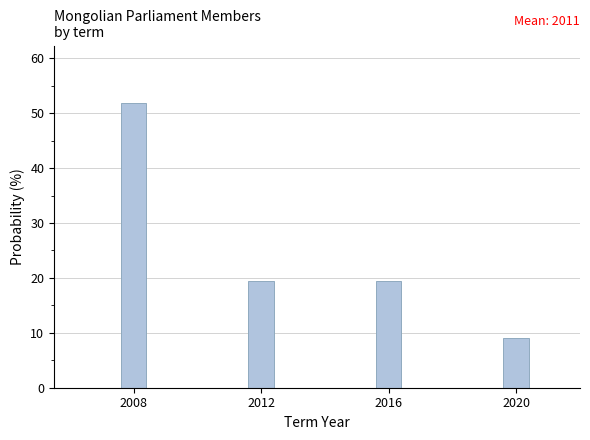

Around what value on the x-axis is the tallest bar? Give the approximate position of its centre, as read against the axis.

2008.0